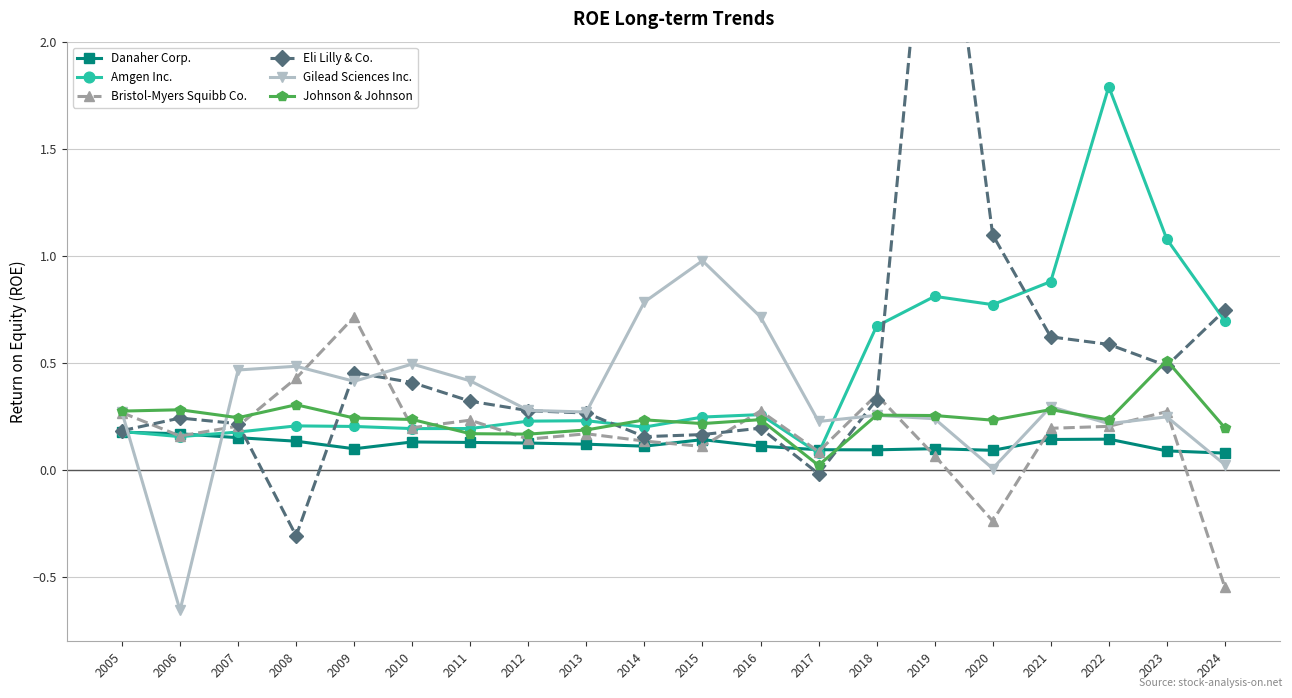

What is the sum of the Eli Lilly & Co. values at 2018 and 2009?

0.8